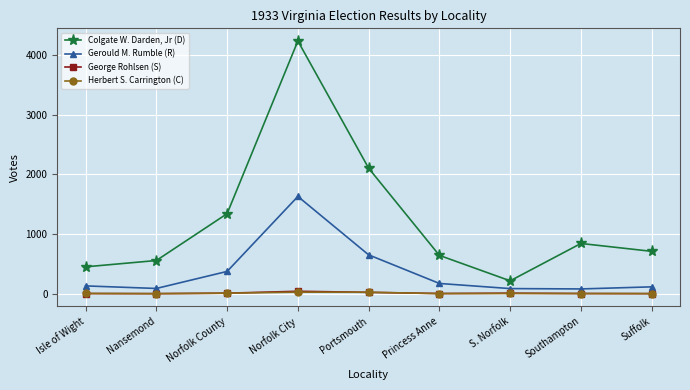

Rank the categories by Colgate W. Darden, Jr (D) value from lowest to highest.

S. Norfolk, Isle of Wight, Nansemond, Princess Anne, Suffolk, Southampton, Norfolk County, Portsmouth, Norfolk City